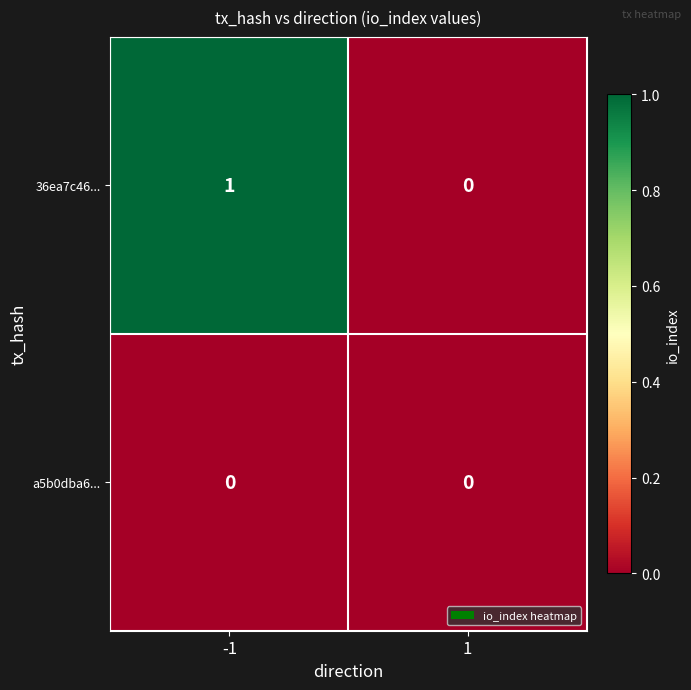

List the series in order of their peak value, lowest first.

a5b0dba6..., 36ea7c46...